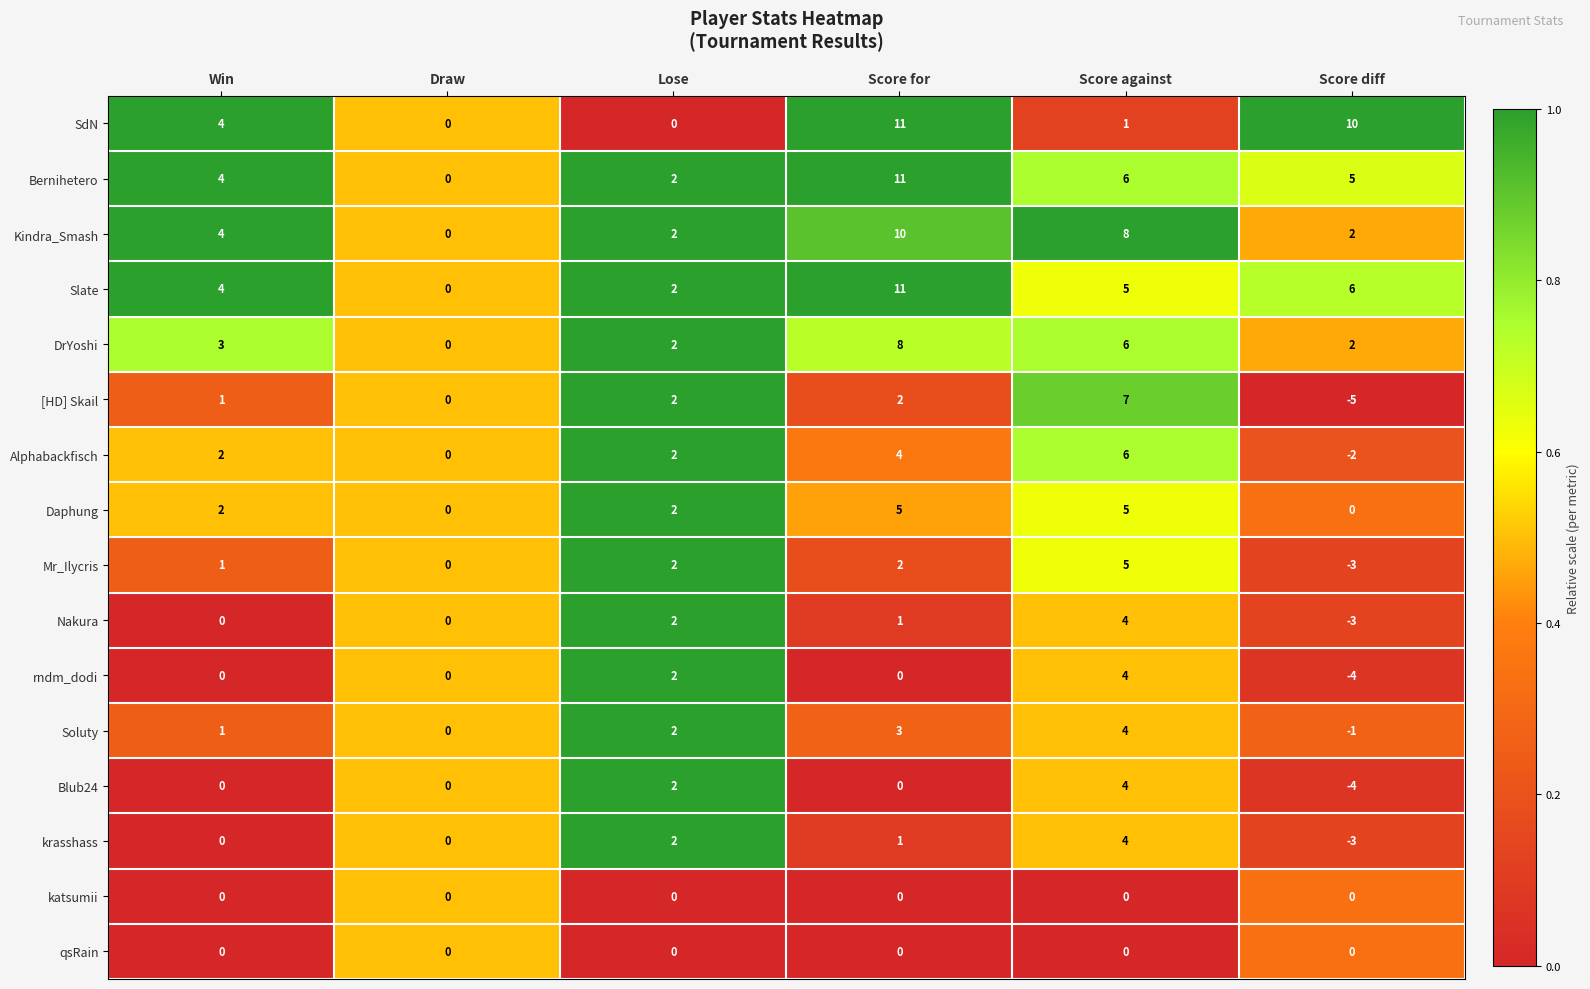

True or false: Soluty has a value of 0 at Draw.

True